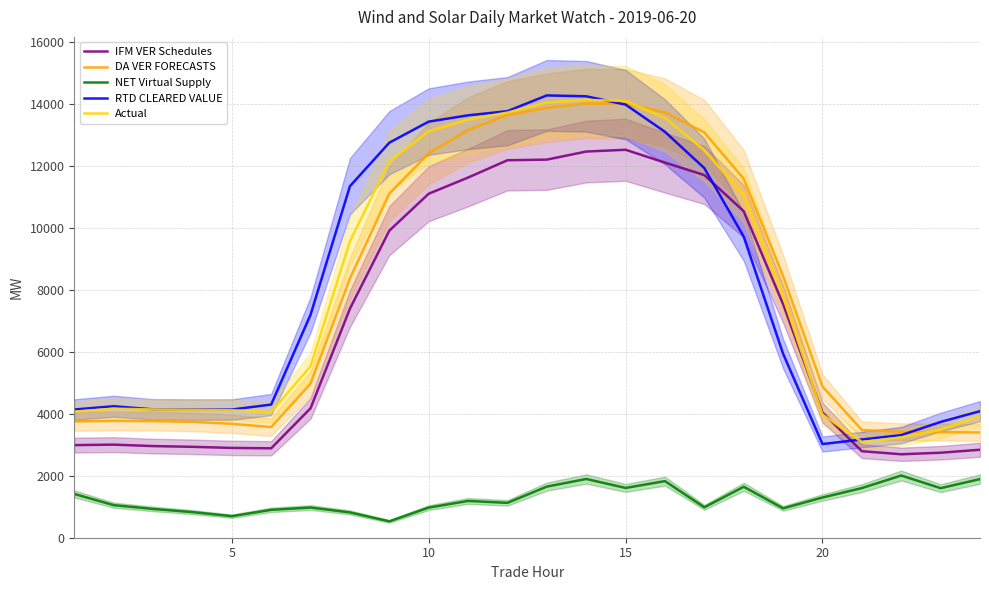

How many interior local peaks does the NET Virtual Supply series have?

6